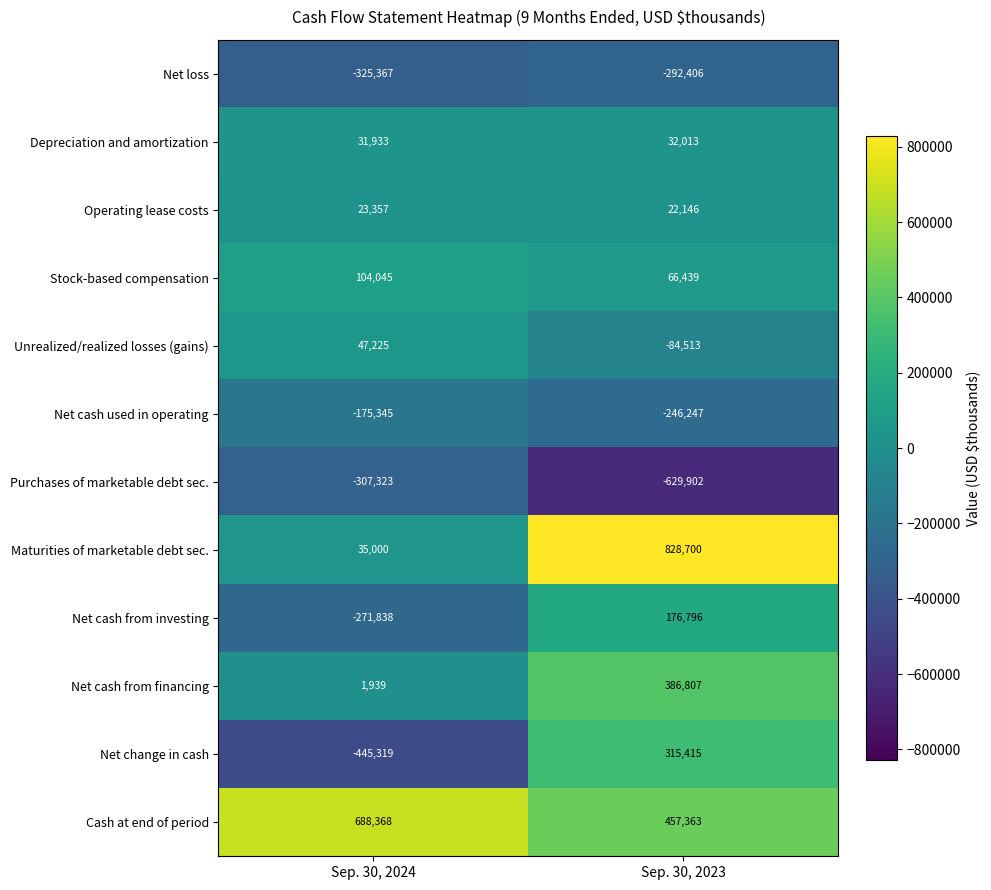

At which category does the chart reach its minimum across all series?

Sep. 30, 2023